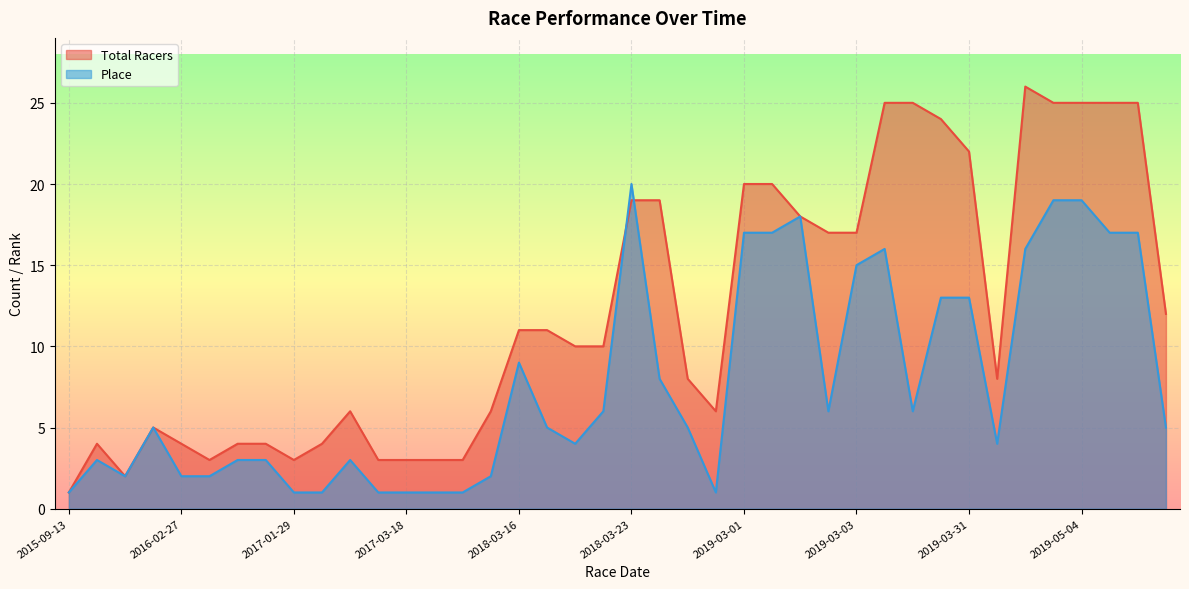

After their last crossing, which series has the higher values: Place or Total Racers?

Total Racers